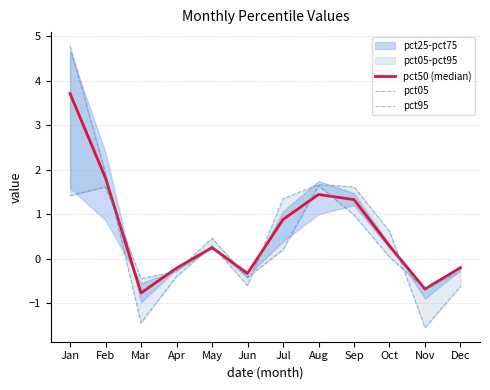

How many data points in pct05 are less than 0?

5